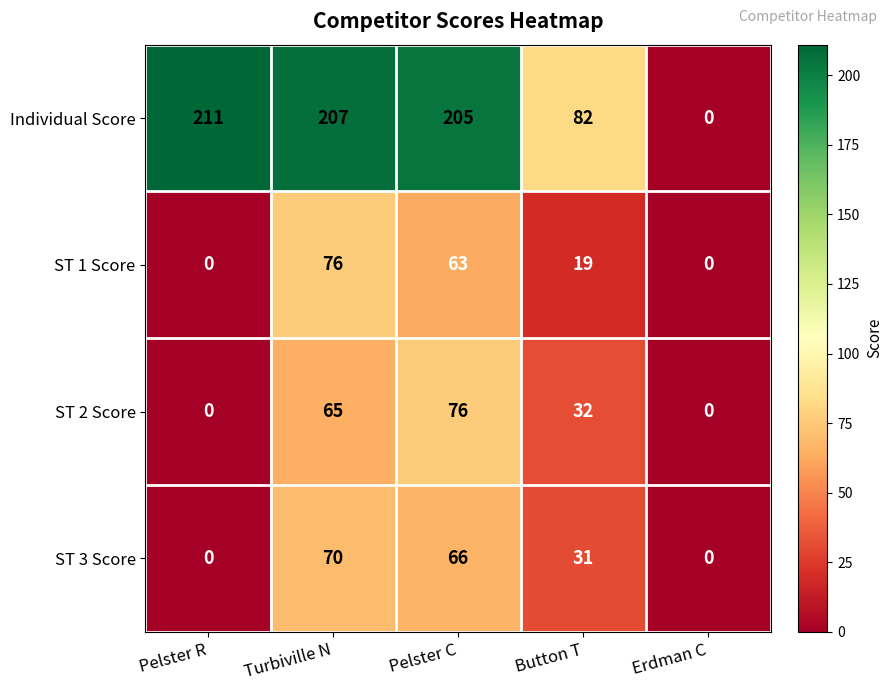

Reading left to right, extract all data points from this chart.

Individual Score: 211	207	205	82	0
ST 1 Score: 0	76	63	19	0
ST 2 Score: 0	65	76	32	0
ST 3 Score: 0	70	66	31	0